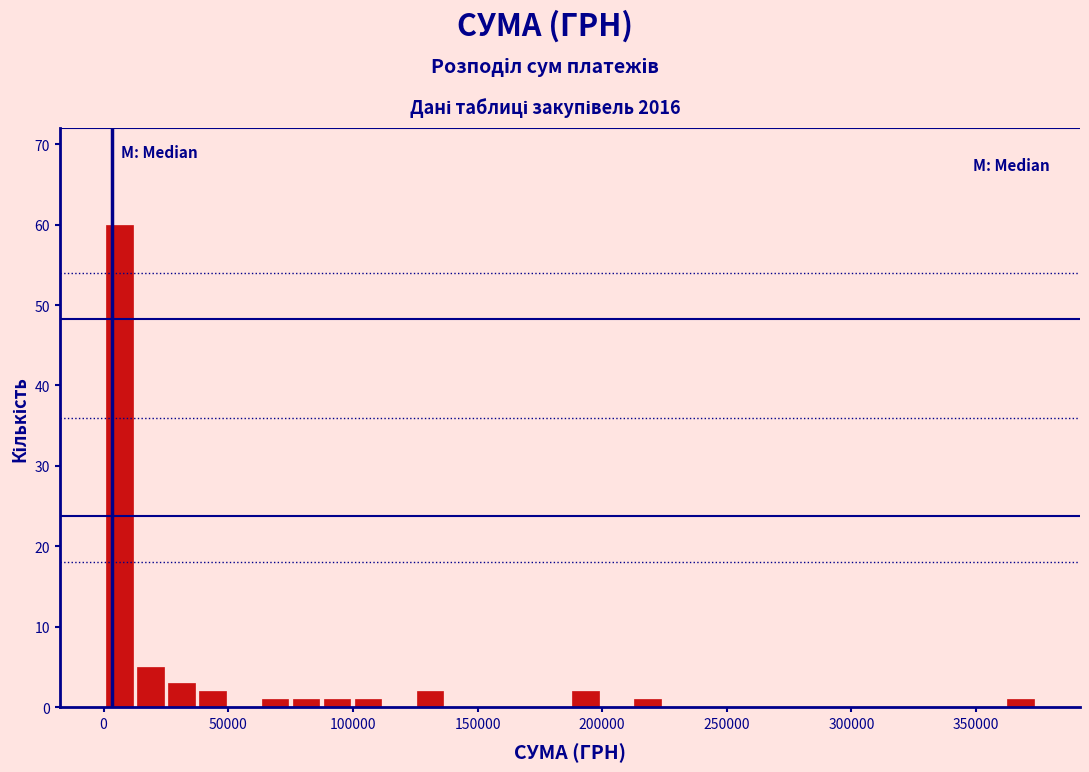

Read against the x-axis, roughly where is the centre of the tallest bar?

5000